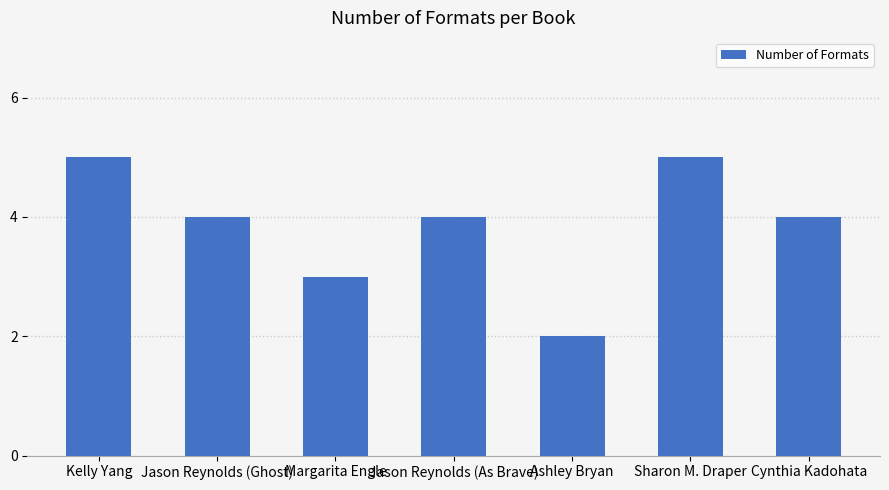

Does the chart contain stacked bars?

No